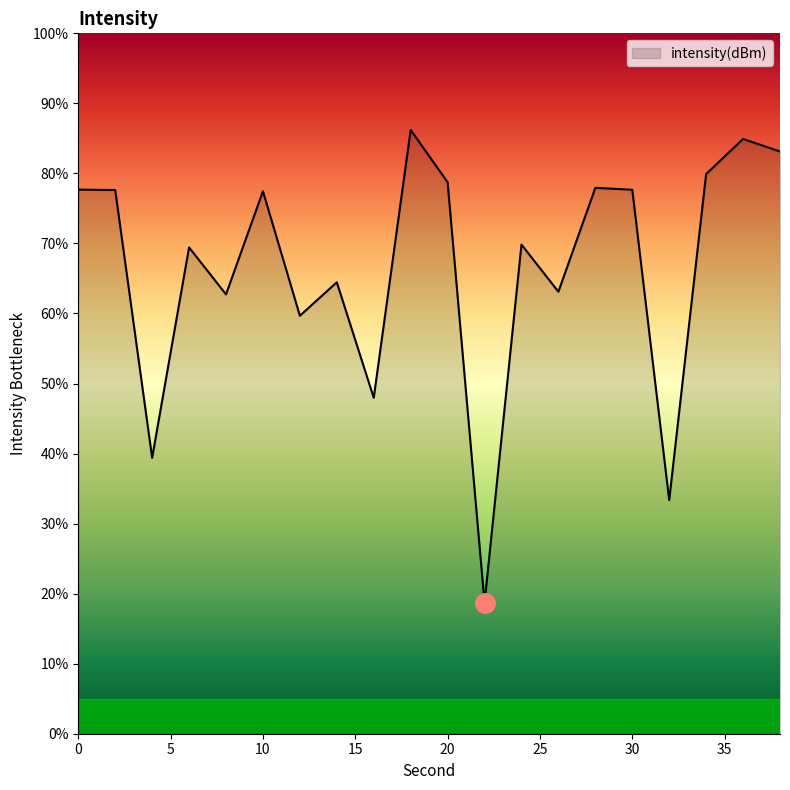

What is the difference between the maximum and minimum values?

67.5